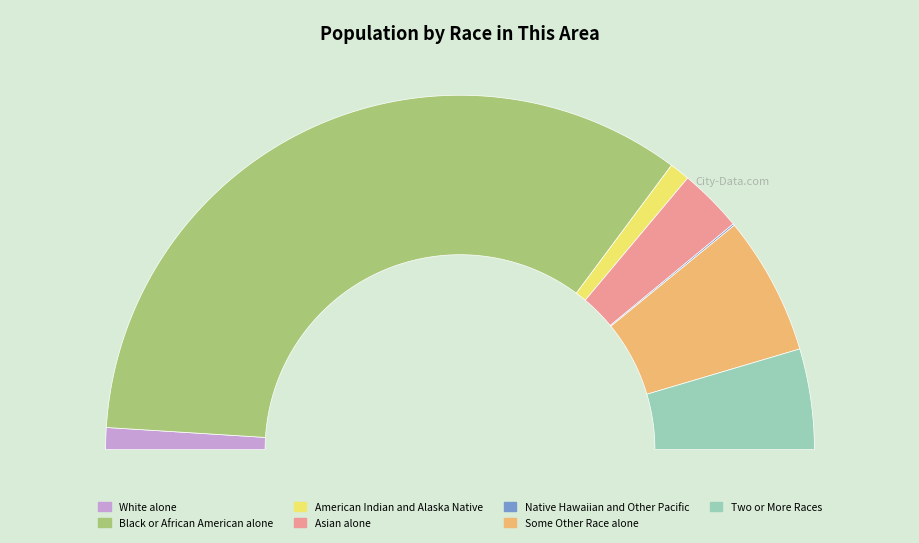

How many segments does this pie chart have?

7